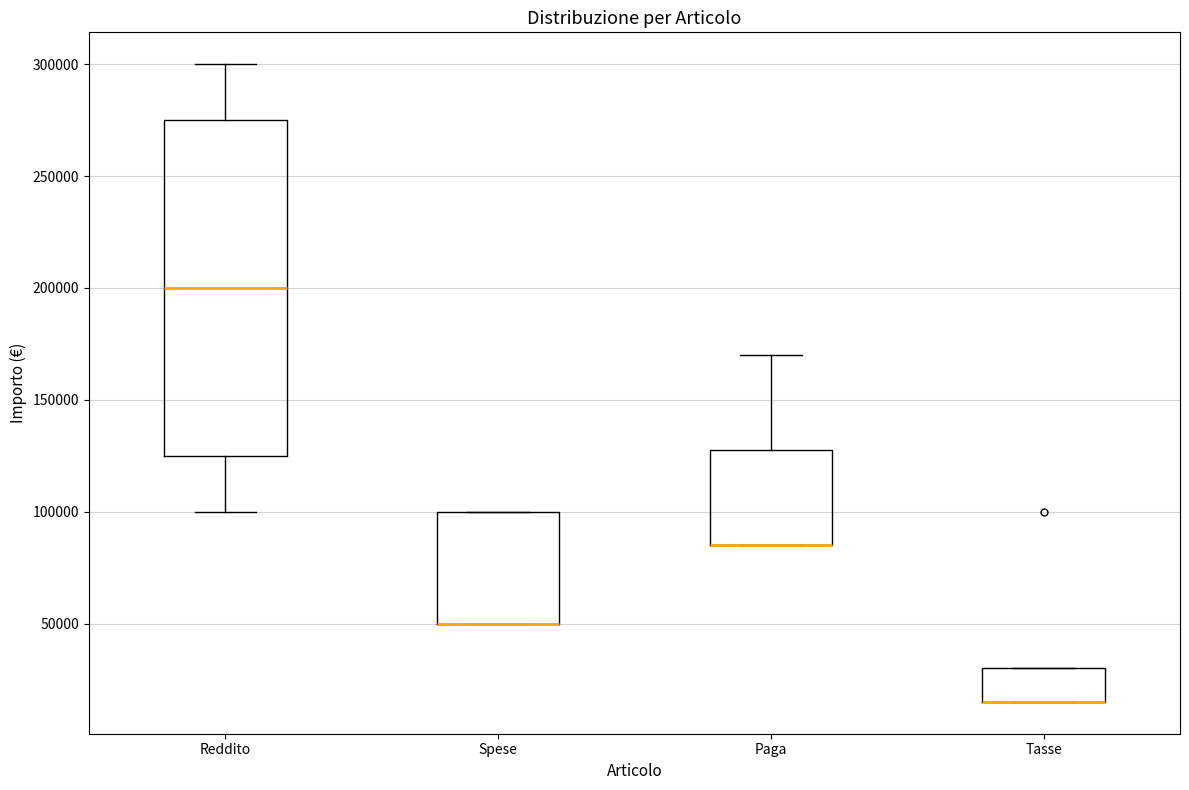

Which box is the tallest, from its lower edge to its upper edge?

Reddito